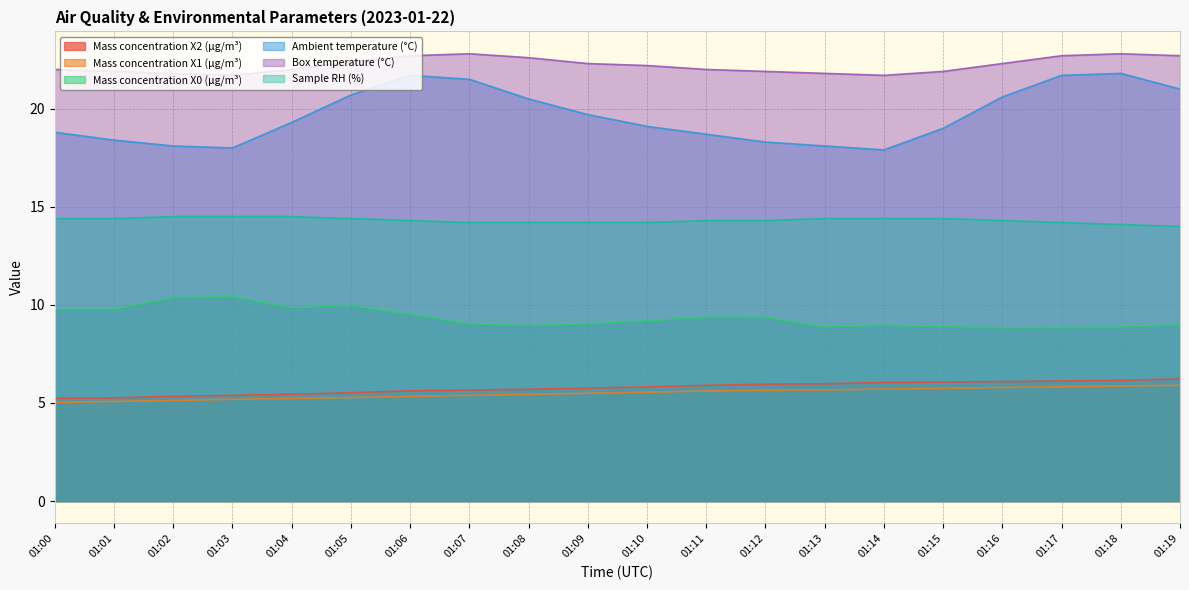

What are all the series names shown in the legend?

Mass concentration X2 (μg/m³), Mass concentration X1 (μg/m³), Mass concentration X0 (μg/m³), Ambient temperature (°C), Box temperature (°C), Sample RH (%)